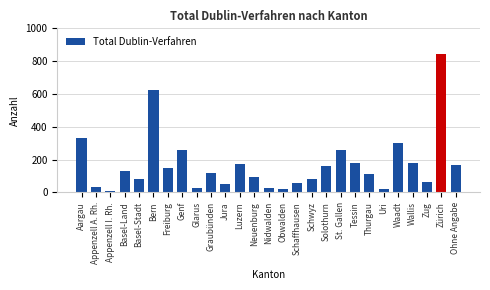

What is the maximum value shown in the chart?

844